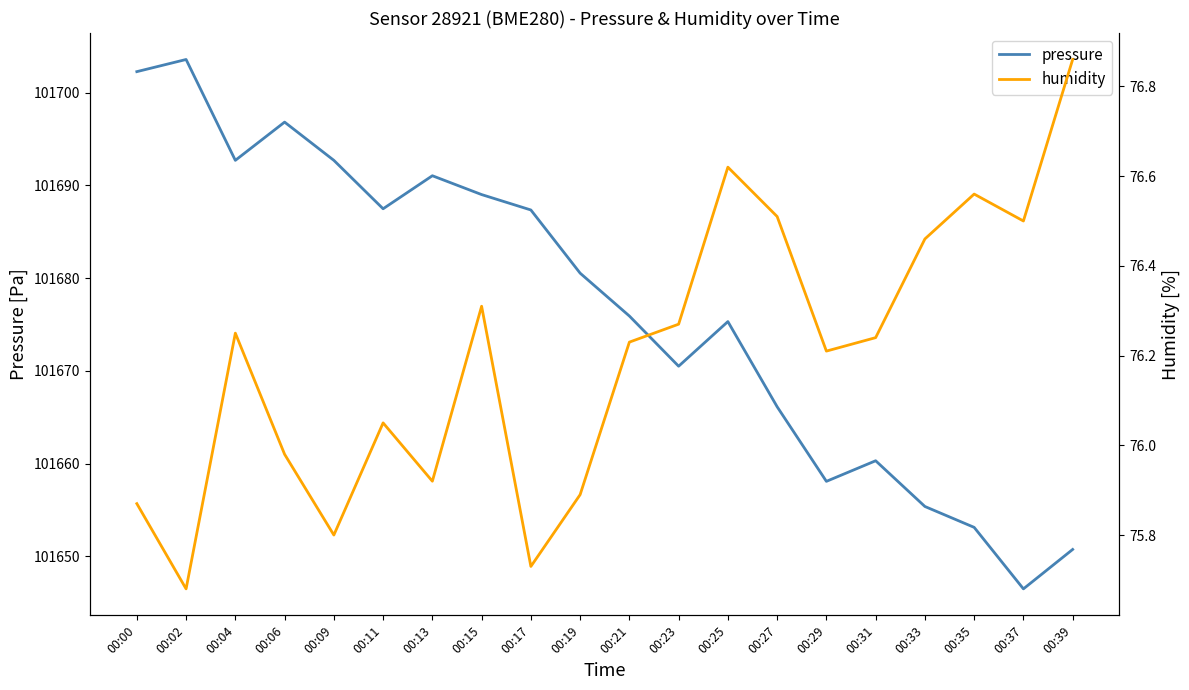

At which category does the chart reach its peak across all series?

00:02